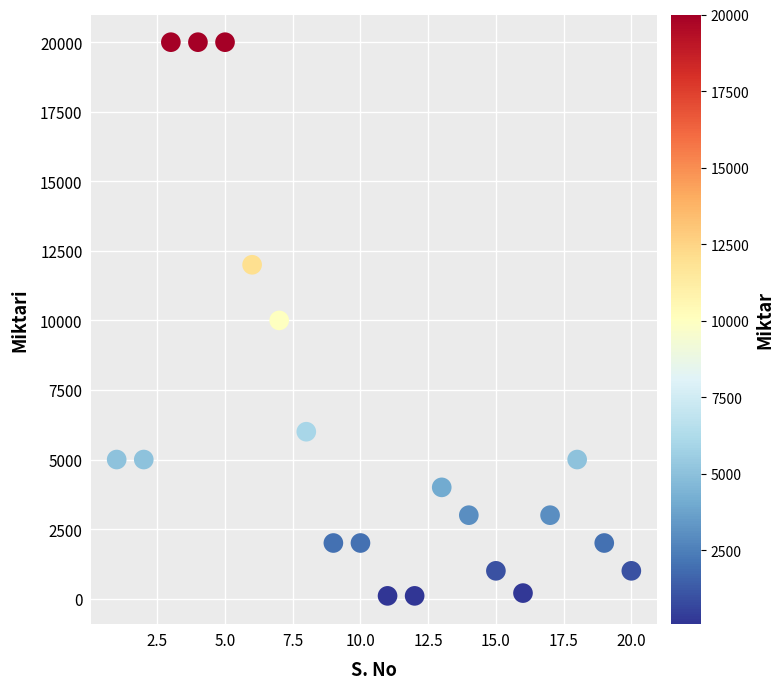

What is the range of Y values (max minus min)?

19900